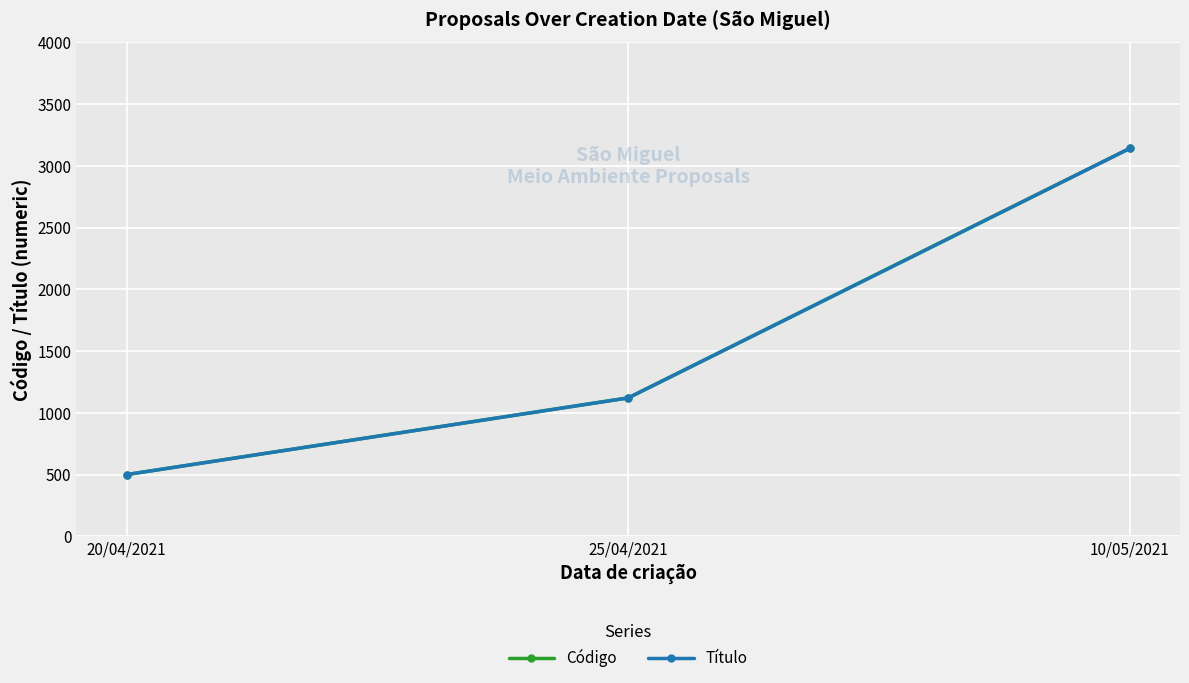

Does the chart have visible grid lines?

Yes